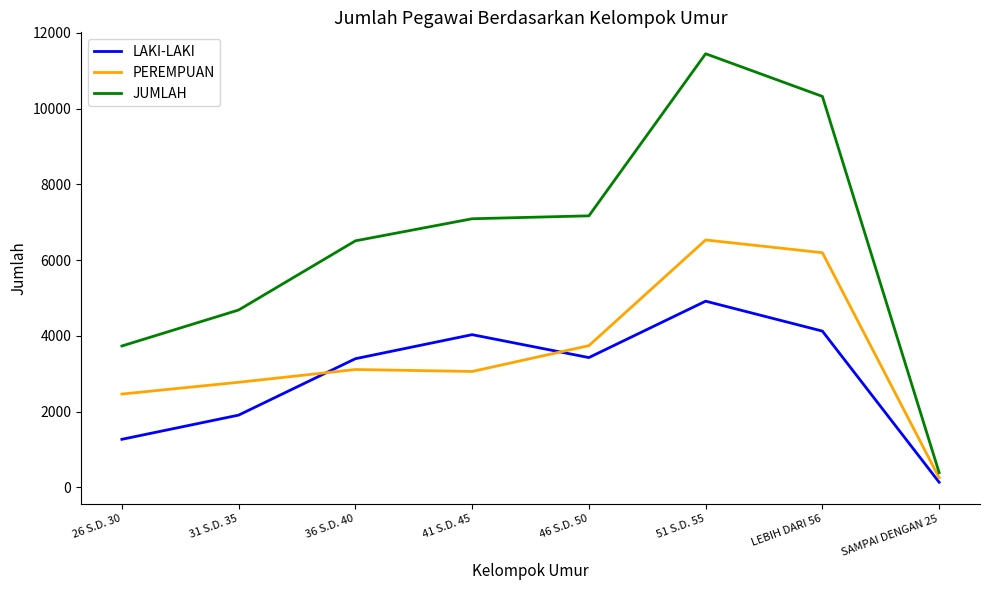

List the series in order of their peak value, lowest first.

LAKI-LAKI, PEREMPUAN, JUMLAH